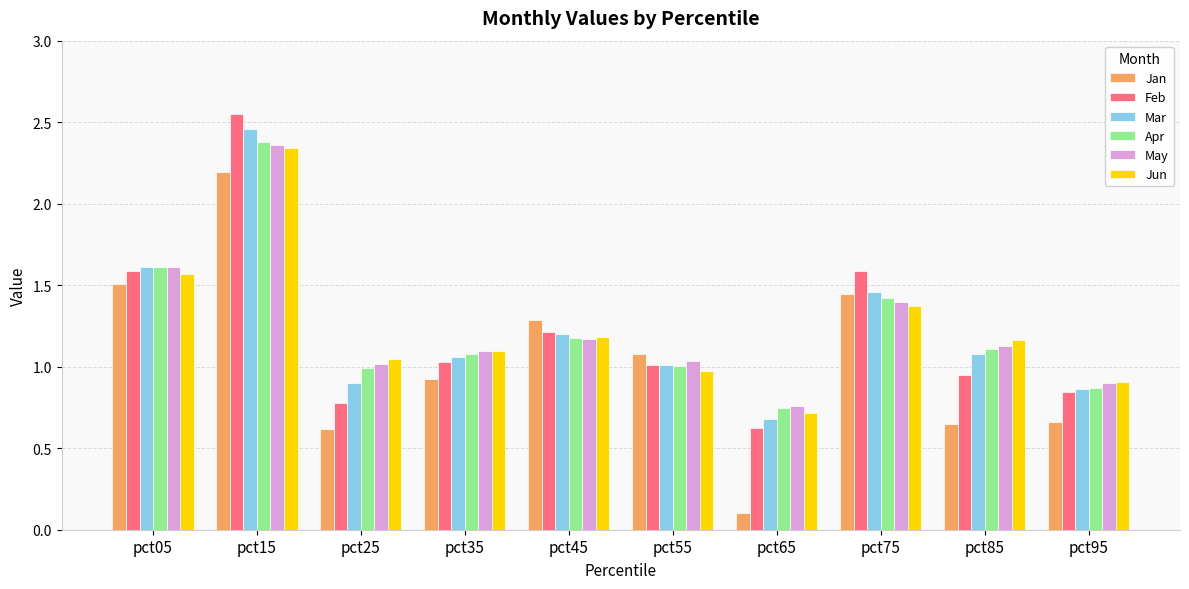

At which category is the sum across all series the highest?

pct15